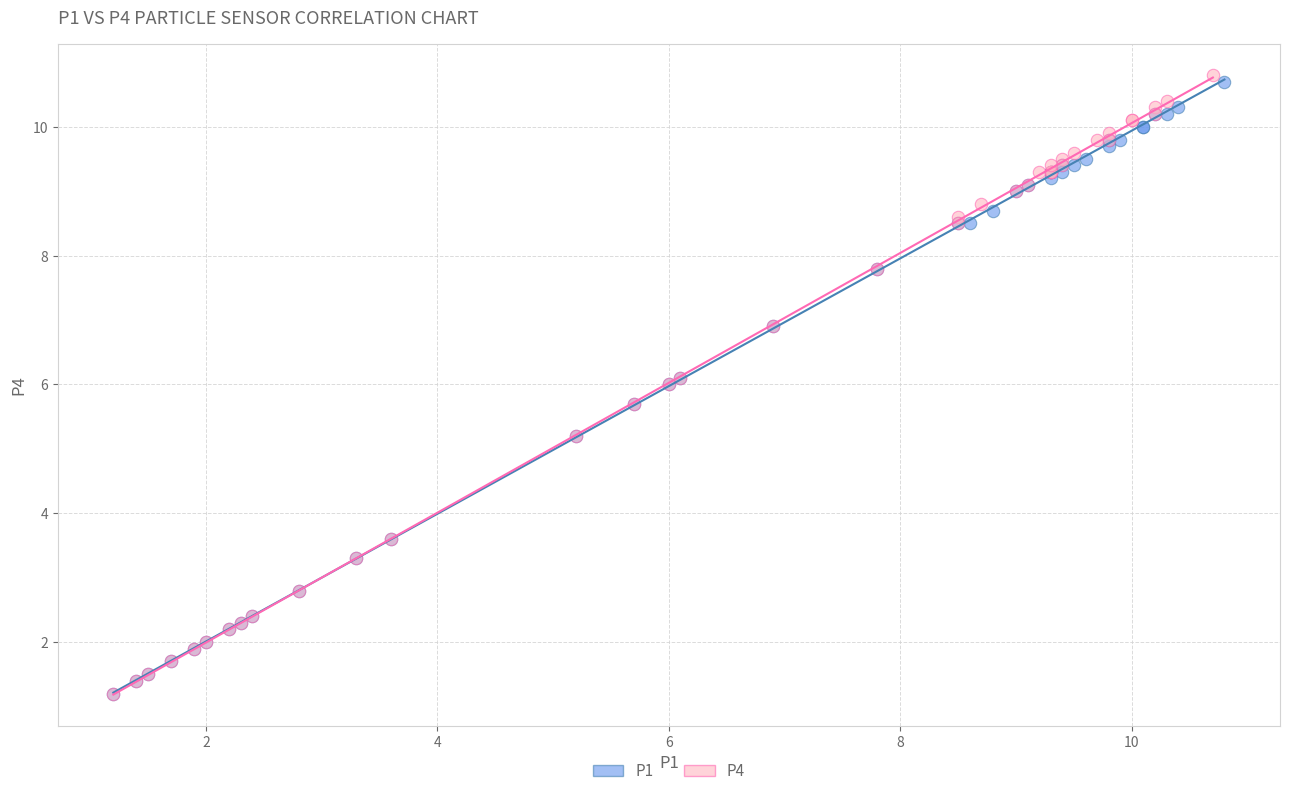

What are all the series names shown in the legend?

P1, P4